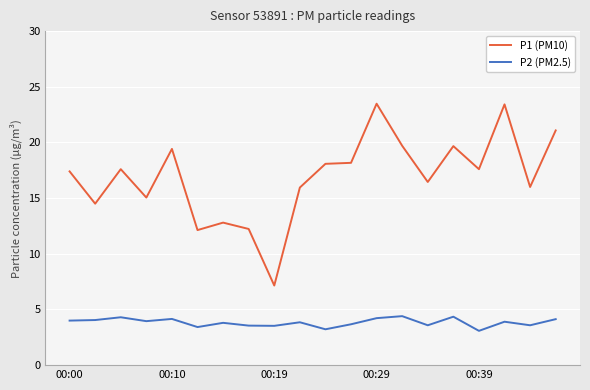

What is the lowest value of the P1 (PM10) series?

7.2